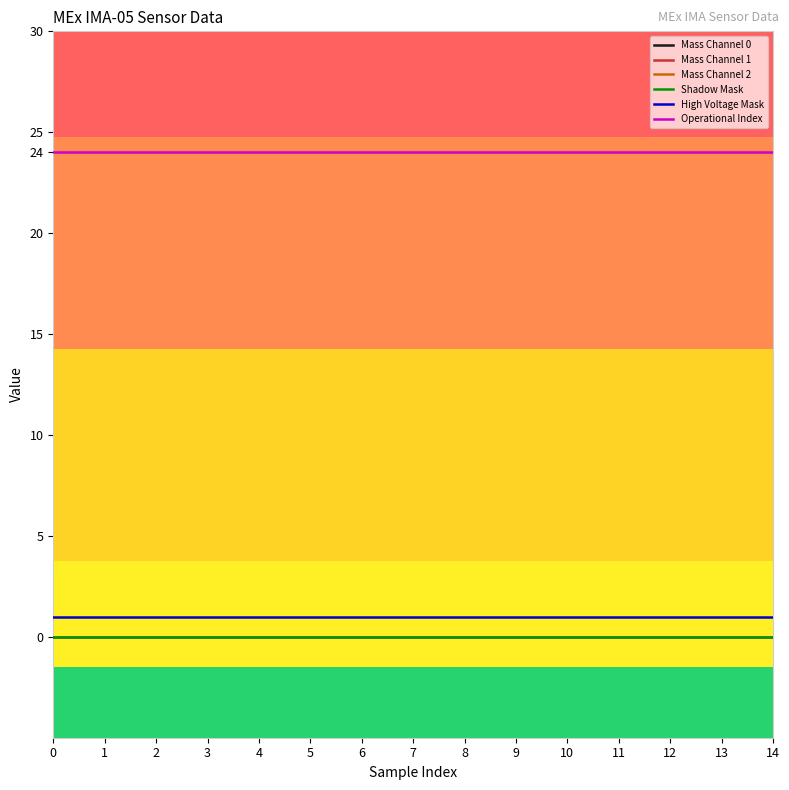

Does the chart display data point markers on the line(s)?

No